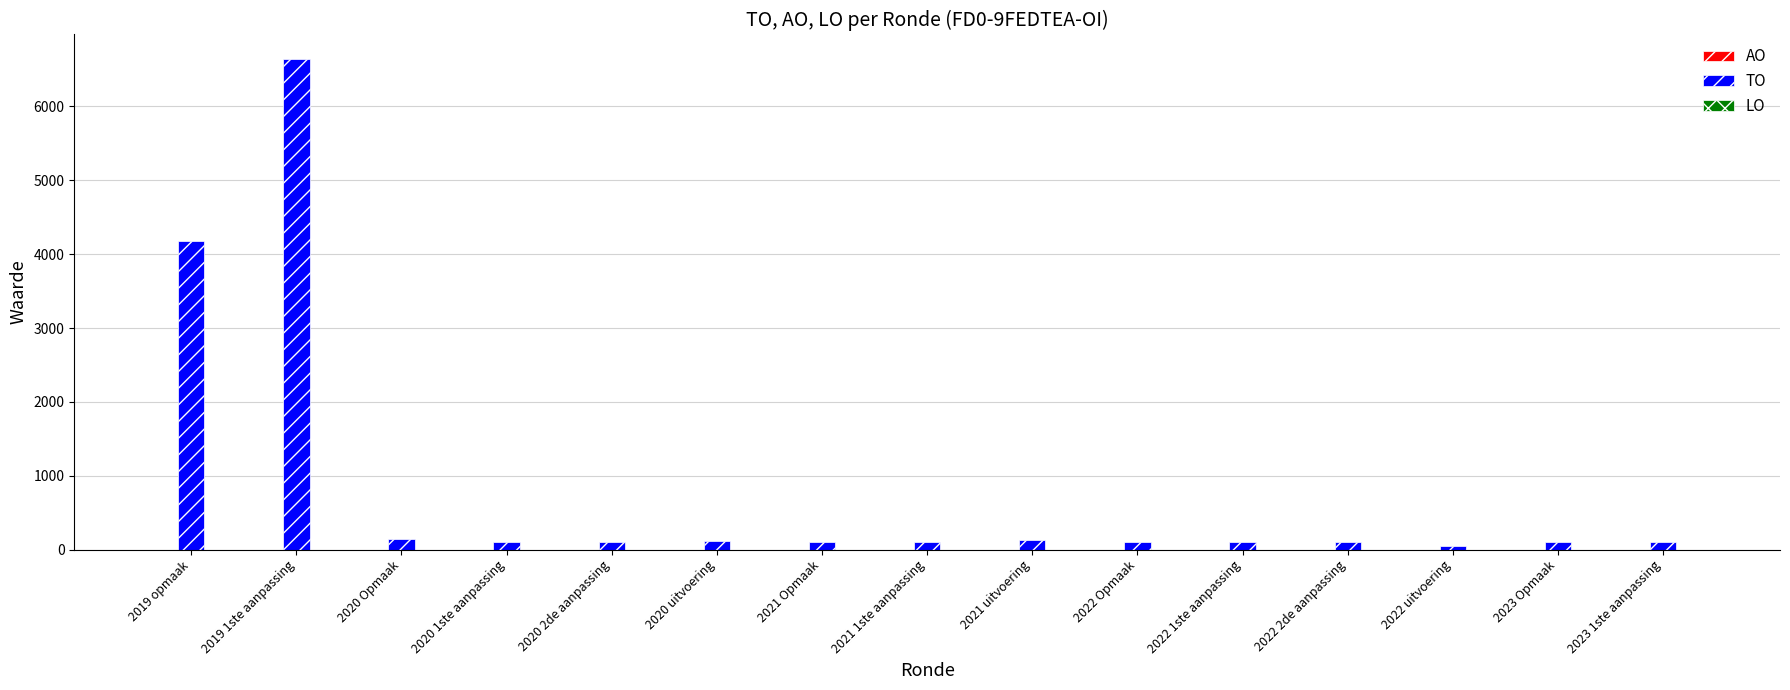

What is the label of the 15th bar from the right?

2019 opmaak